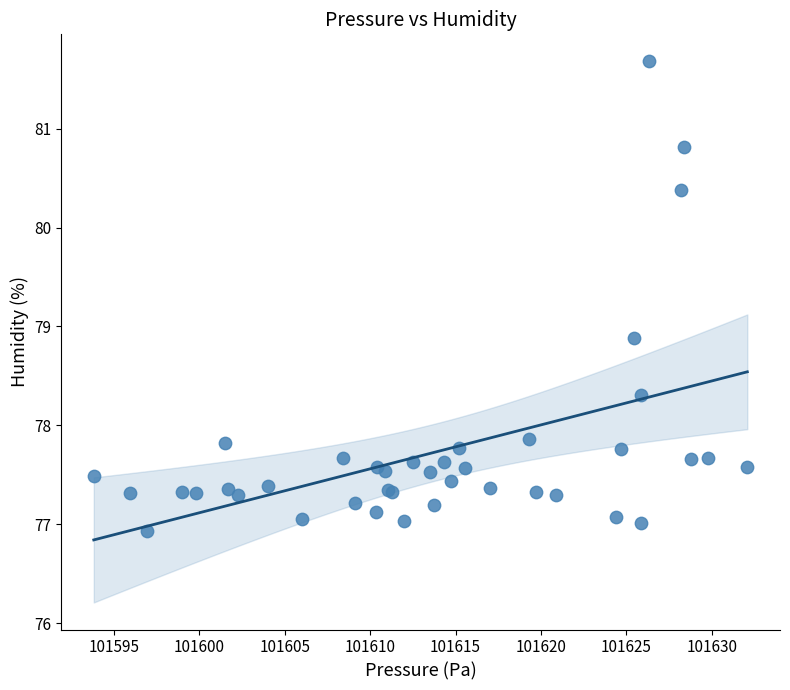

What Y value in the scatter plot is closest to 79?

78.9